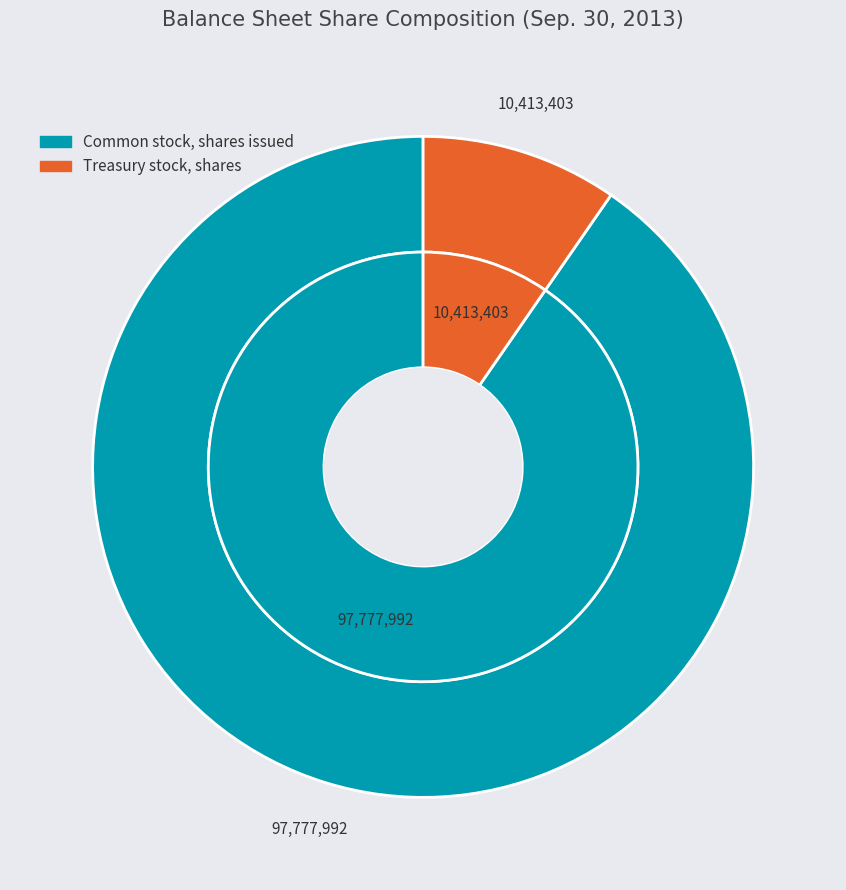

Is the sum of Common stock, shares issued and Treasury stock, shares greater than half?

Yes